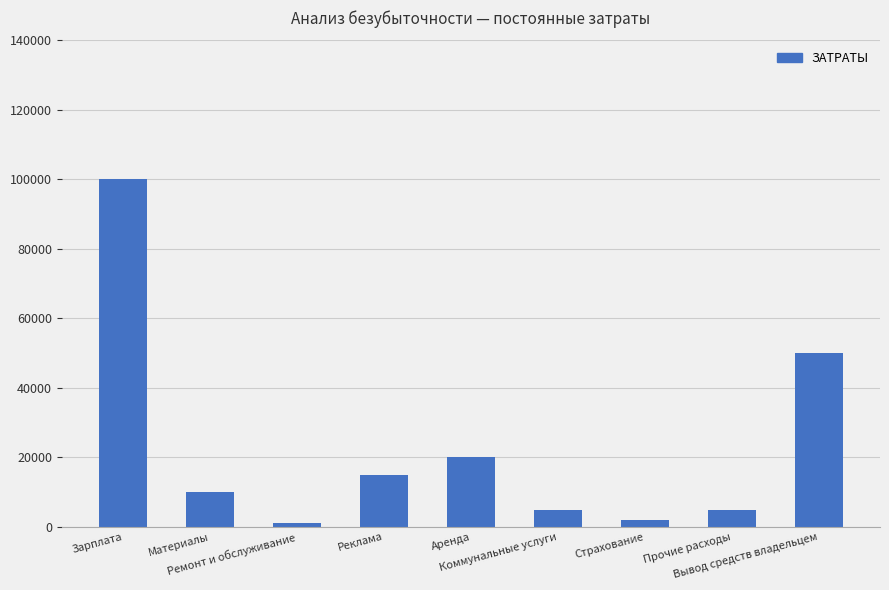

True or false: the data shows 170689 at Зарплата.

False